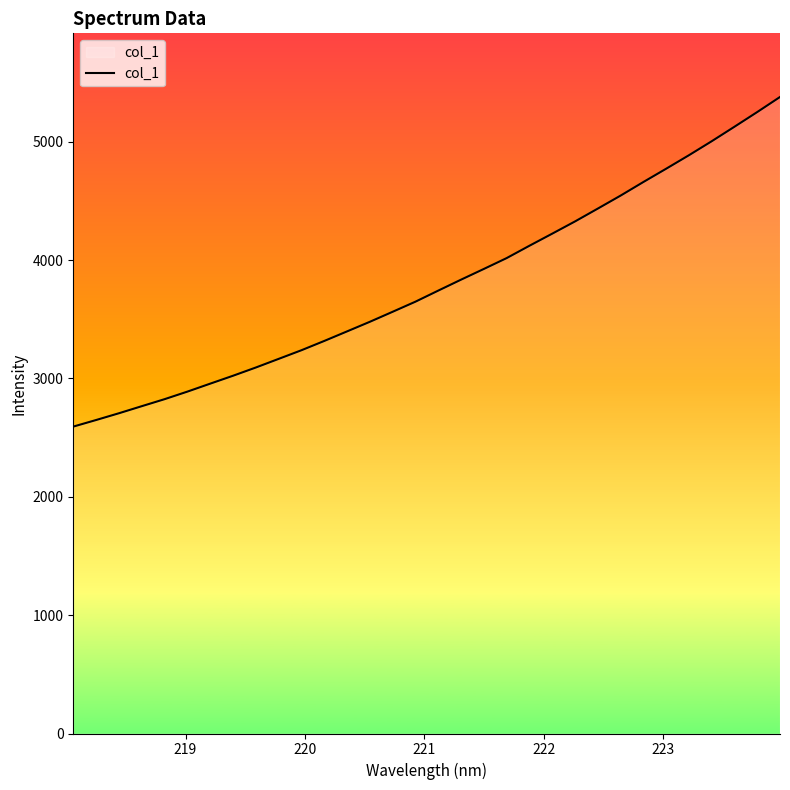

True or false: there are more than 2 points higher than both neighbors.

False